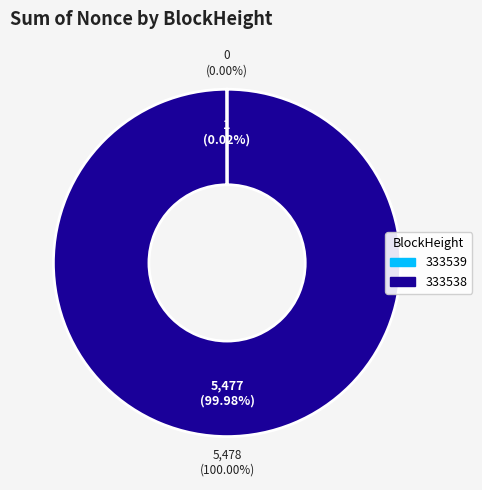

How many segments does this pie chart have?

2